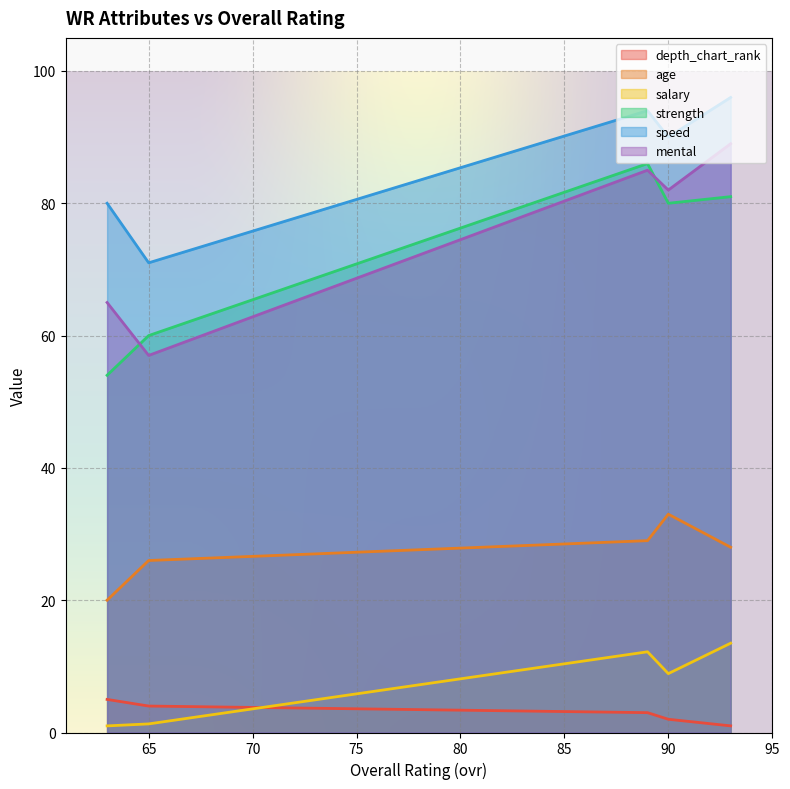

Which category has the lowest value across all series?

93